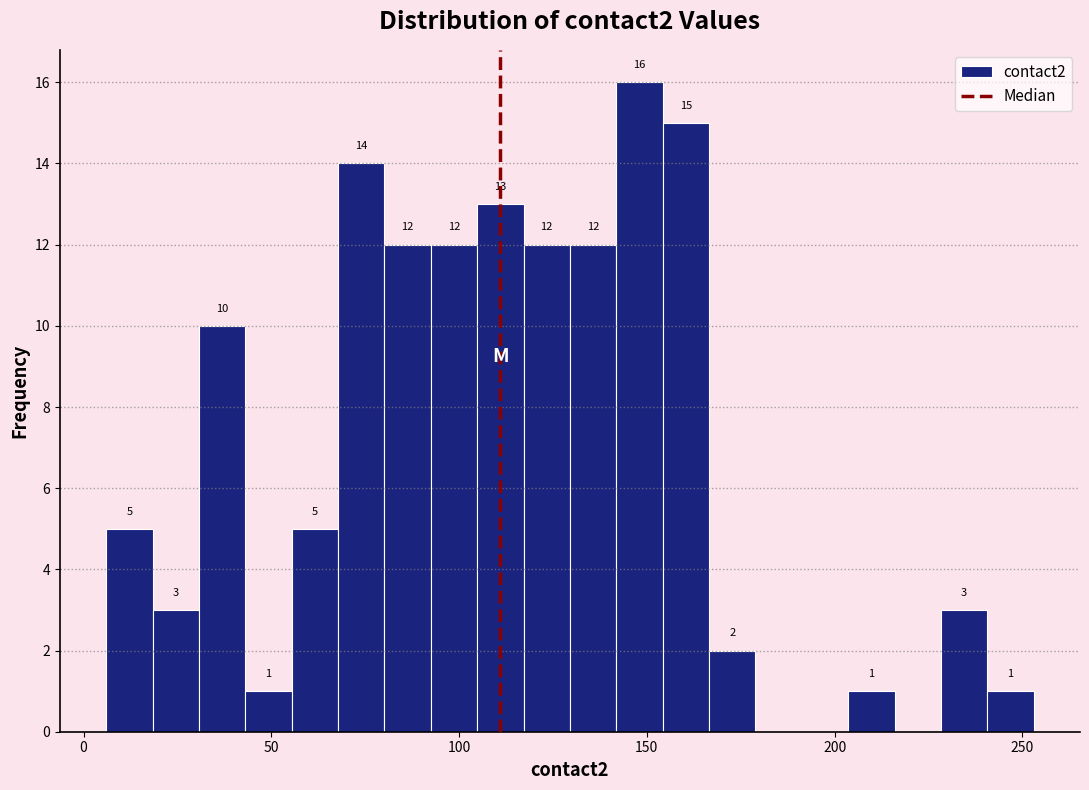

Around what value on the x-axis is the tallest bar? Give the approximate position of its centre, as read against the axis.

150